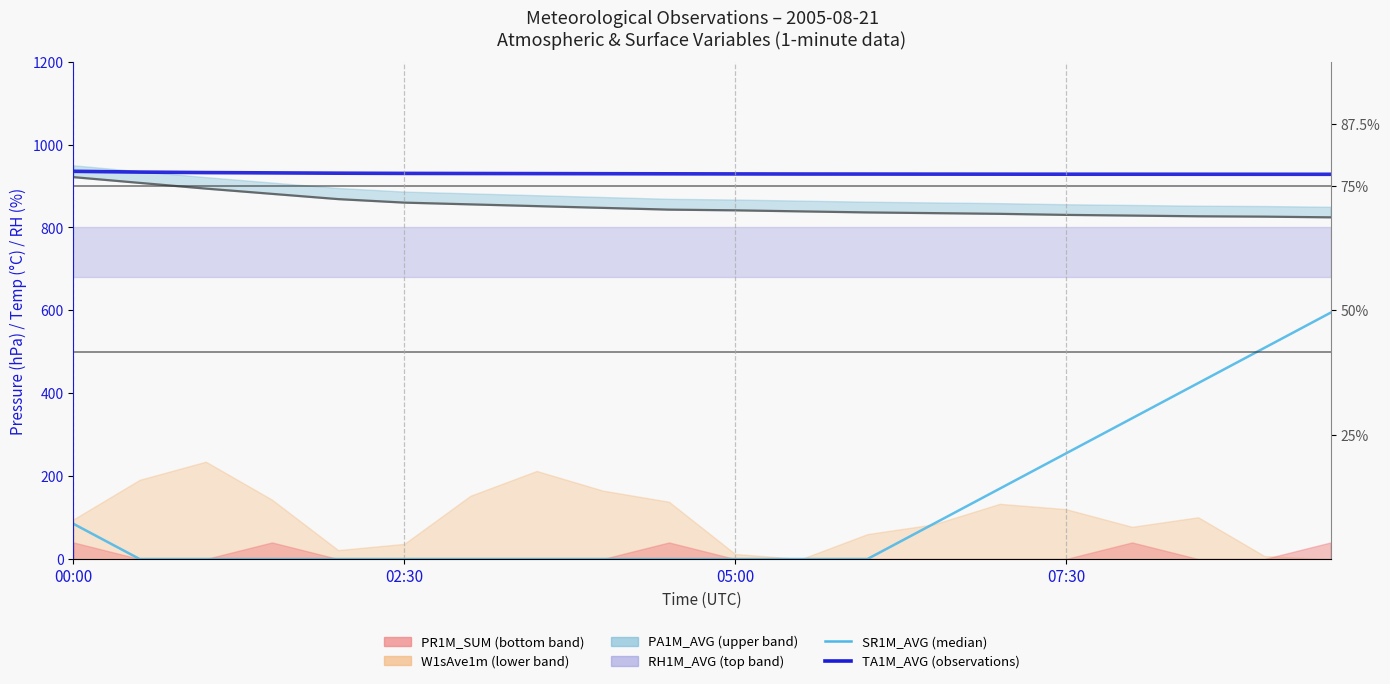

How many values in the SR1M_AVG (median line) series exceed 0?

8